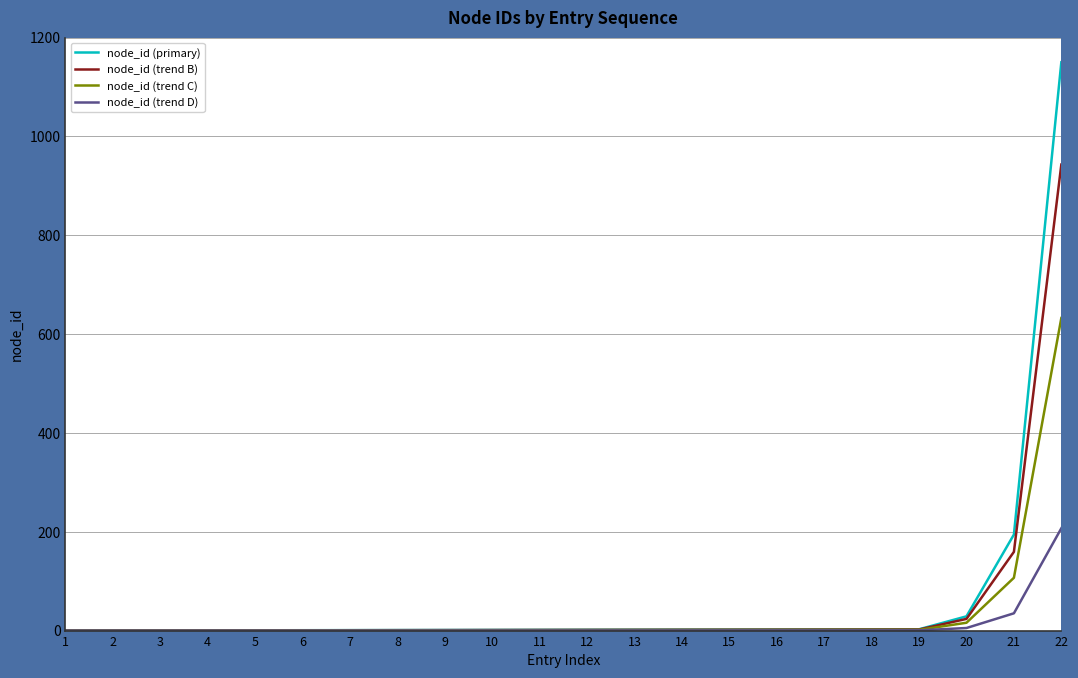

What is the total value across all series at 6?

1.9